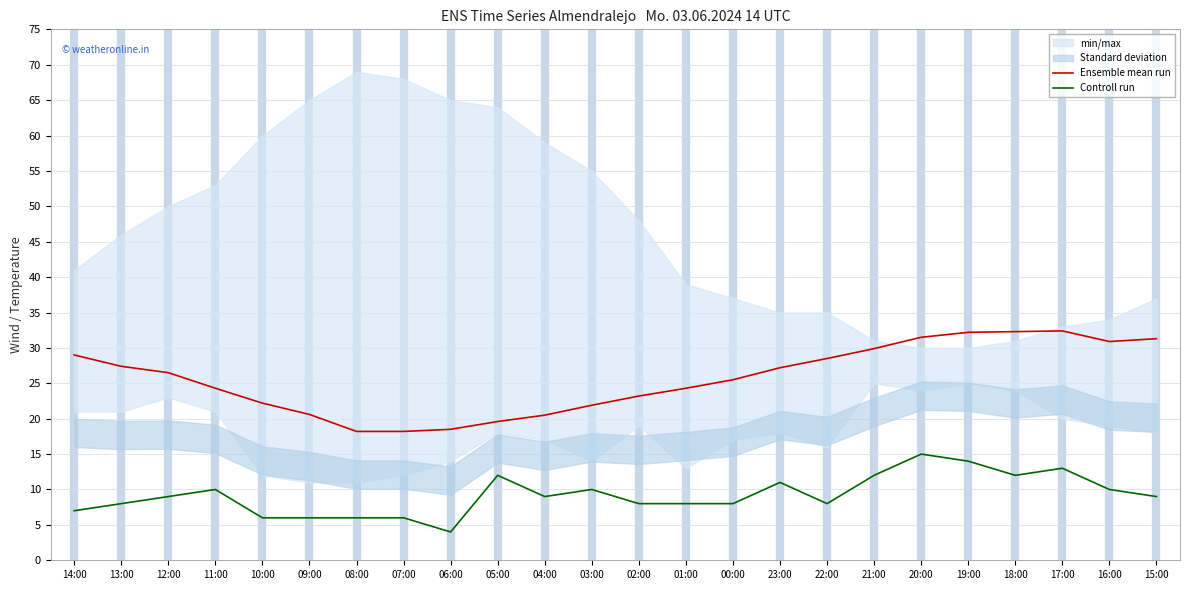

Count the number of categories in the chart.

24